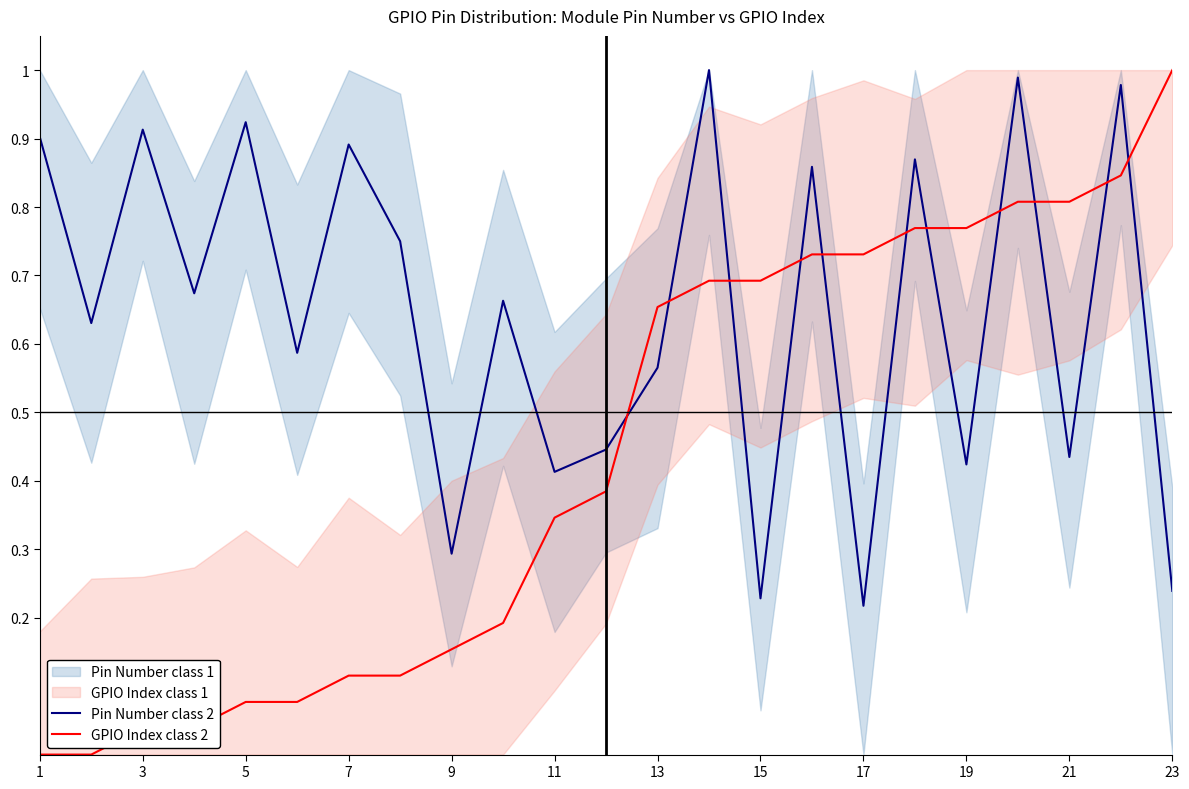

Is it true that Pin Number class 2 equals 0.7 at 19?

False